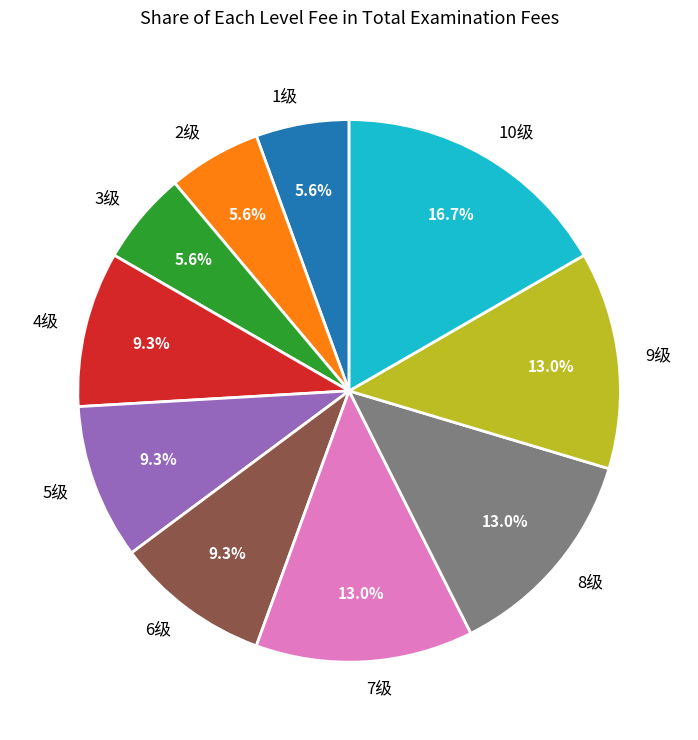

Is the sum of 4级 and 9级 greater than half?

No